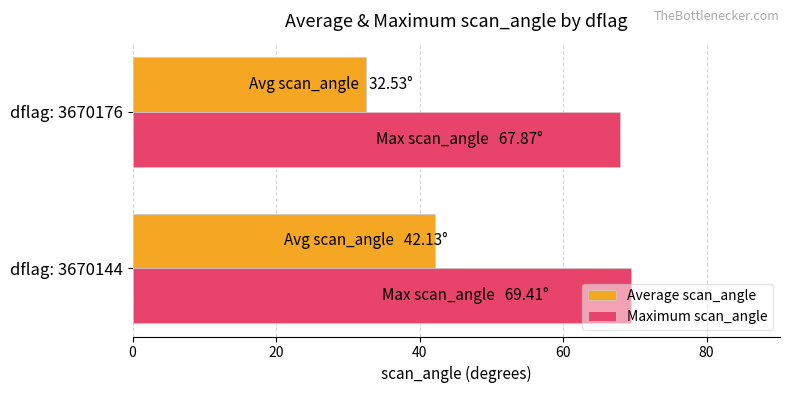

Read the Maximum scan_angle value at dflag: 3670176.

67.9